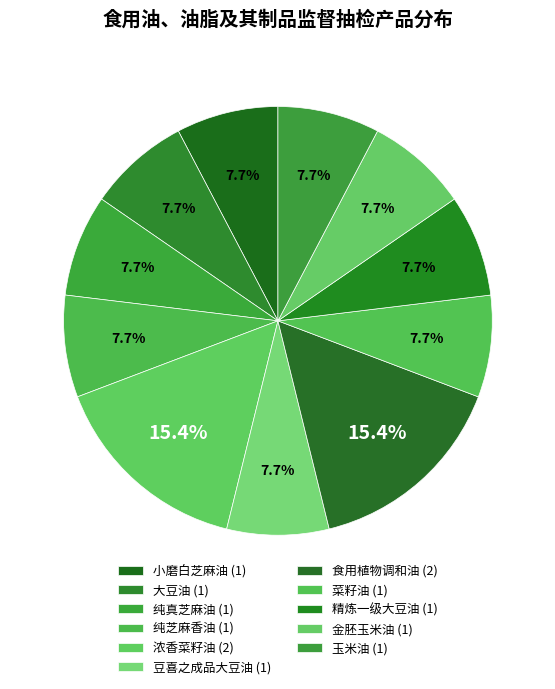

Combined, do 精炼一级大豆油 and 浓香菜籽油 account for over 50%?

No